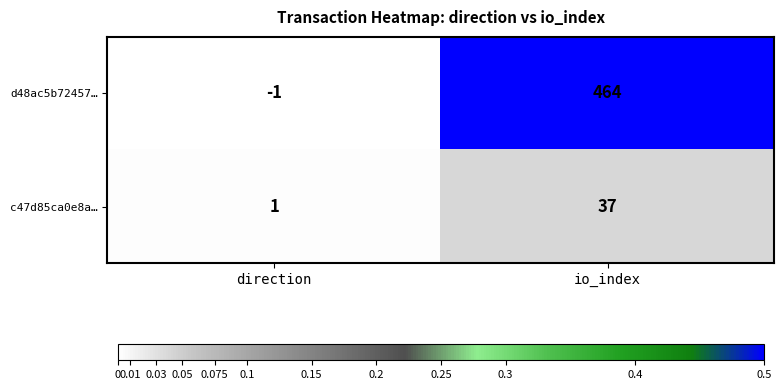

Which series has the largest total across all categories?

d48ac5b72457…